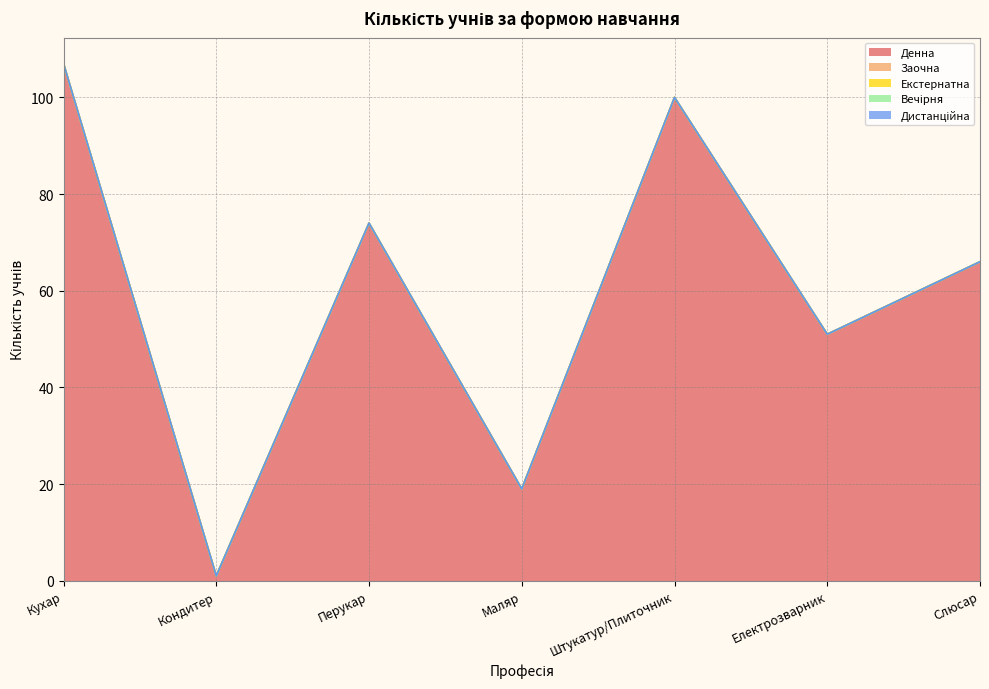

Reading right to left, transcribe all the data shown in this chart.

Денна: Слюсар=66	Електрозварник=51	Штукатур/Плиточник=100	Маляр=19	Перукар=74	Кондитер=1	Кухар=107
Заочна: Слюсар=0	Електрозварник=0	Штукатур/Плиточник=0	Маляр=0	Перукар=0	Кондитер=0	Кухар=0
Екстернатна: Слюсар=0	Електрозварник=0	Штукатур/Плиточник=0	Маляр=0	Перукар=0	Кондитер=0	Кухар=0
Вечірня: Слюсар=0	Електрозварник=0	Штукатур/Плиточник=0	Маляр=0	Перукар=0	Кондитер=0	Кухар=0
Дистанційна: Слюсар=0	Електрозварник=0	Штукатур/Плиточник=0	Маляр=0	Перукар=0	Кондитер=0	Кухар=0